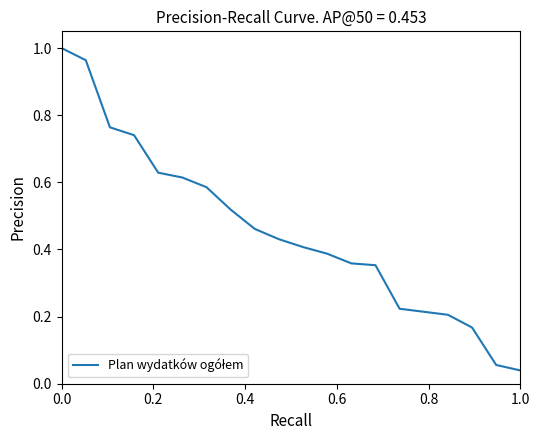

What is the value of the 17th point from the left?

0.2